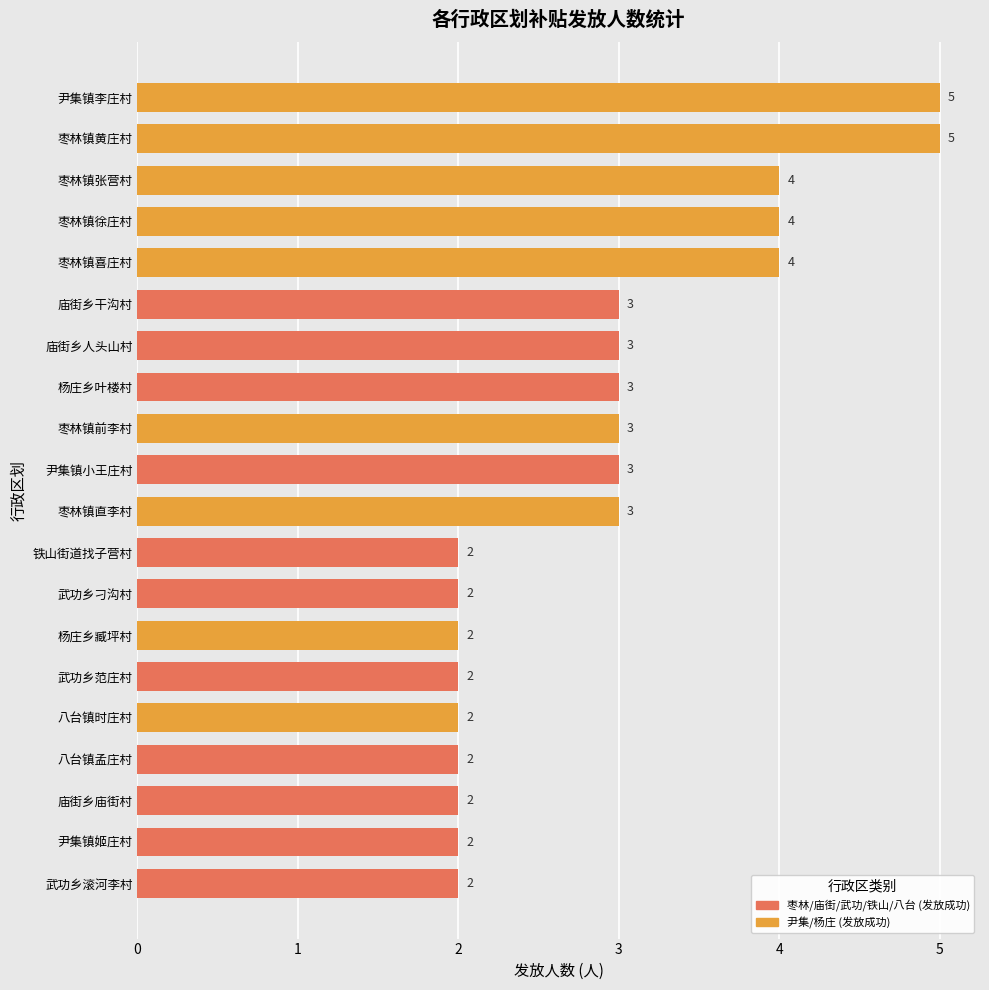

True or false: the data shows 4 at 枣林镇前李村.

False